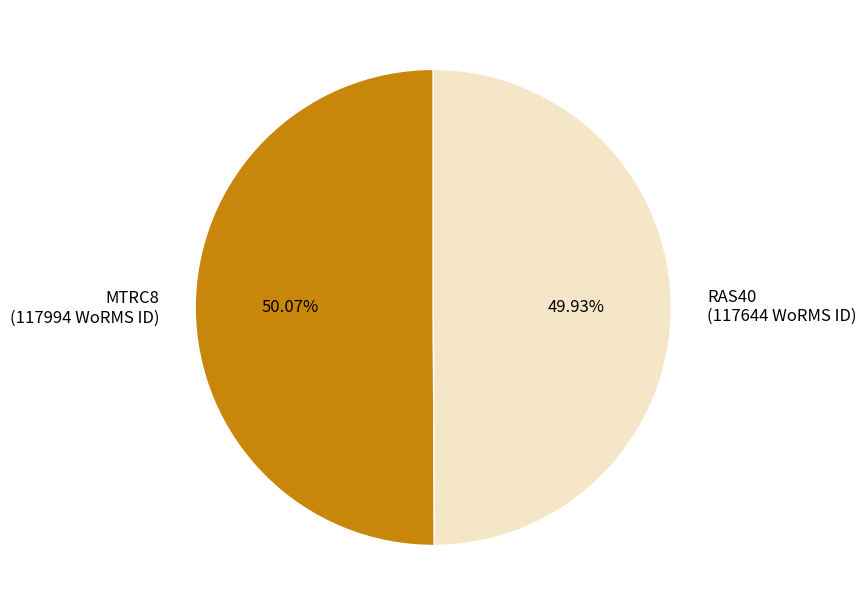

Is there any slice that represents more than half of the pie?

Yes